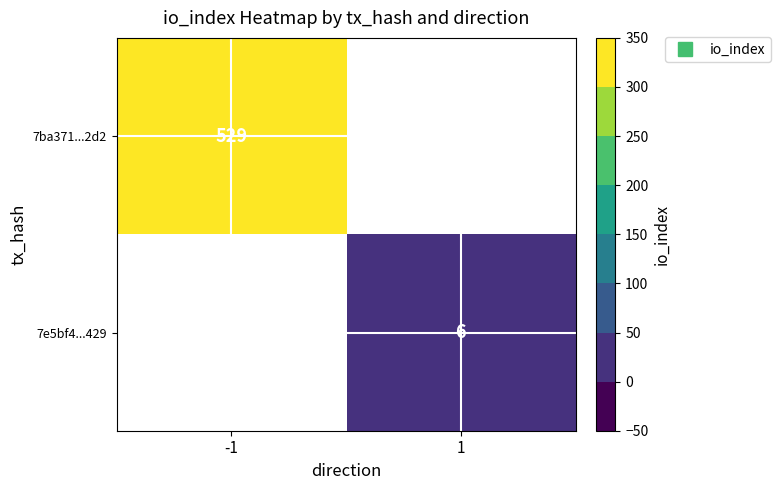

Is it true that 7e5bf4...429 equals 9.7 at 1?

False